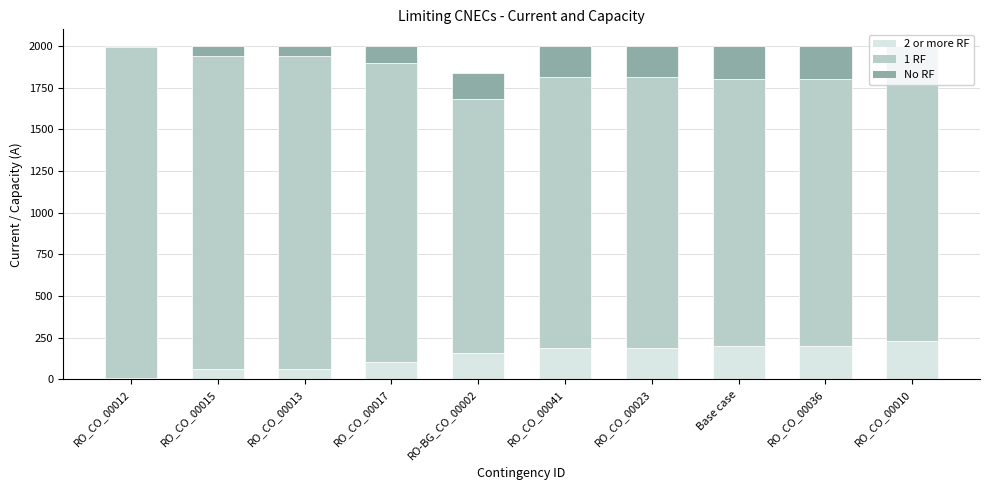

At how many categories does at least one series exceed 1004?

10